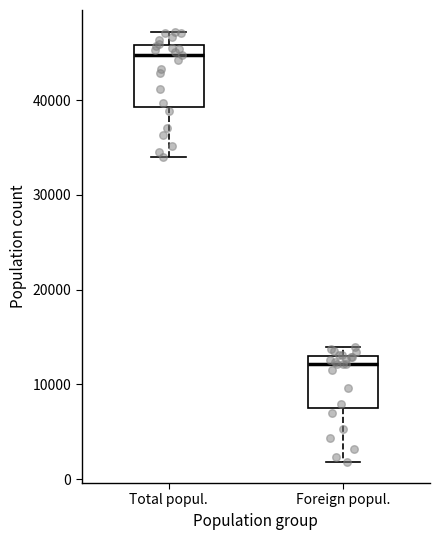

Reading left to right, read every box against the y-axis: the position of its median line, the range the box covers, and the ends of its whiskers. The values are not printed on the chart, so give them approximately, as read against the axis.

Total popul.: median 45000, box 39000 to 46000, whiskers 34000 to 47000
Foreign popul.: median 12000, box 7000 to 13000, whiskers 2000 to 14000